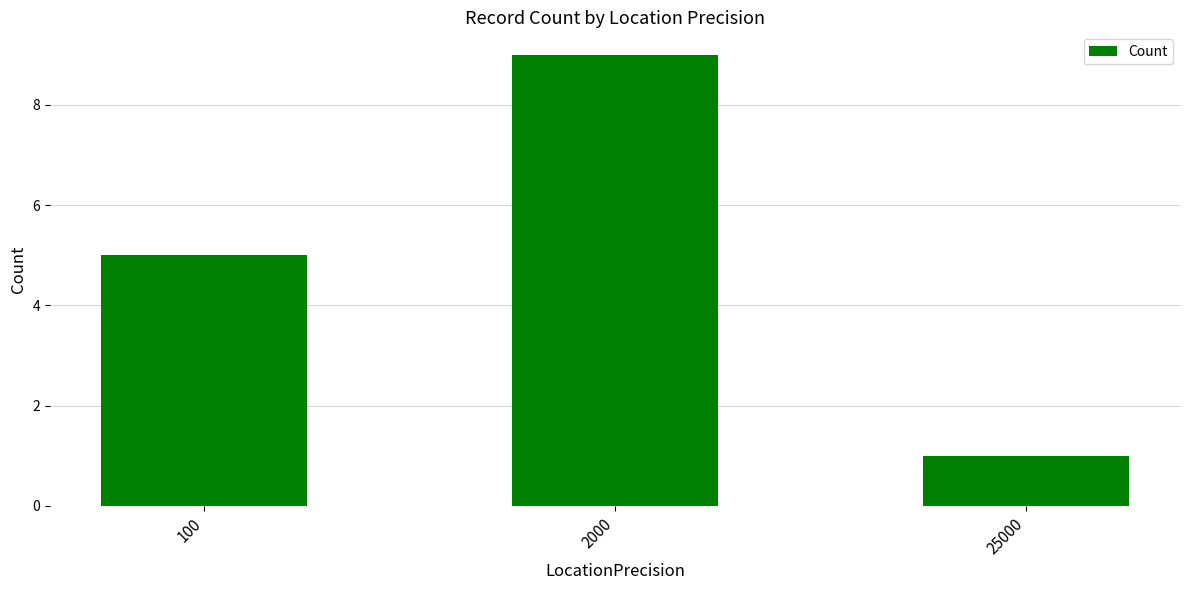

Approximately how many times larger is the value at 25000 compared to 2000?

0.1